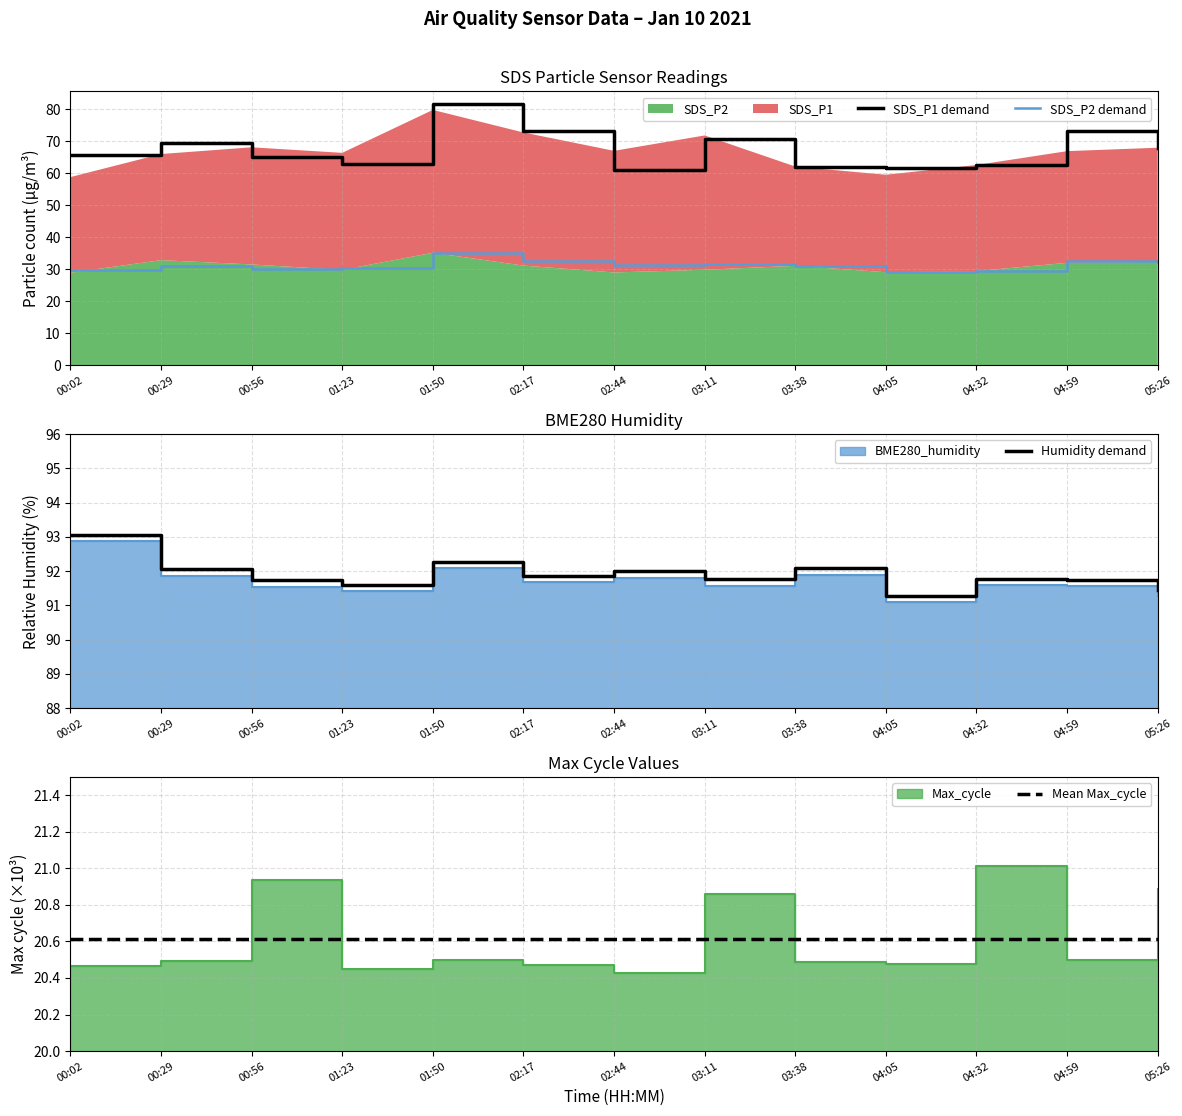

Is it true that Humidity demand equals 91.6 at 01:23?

True